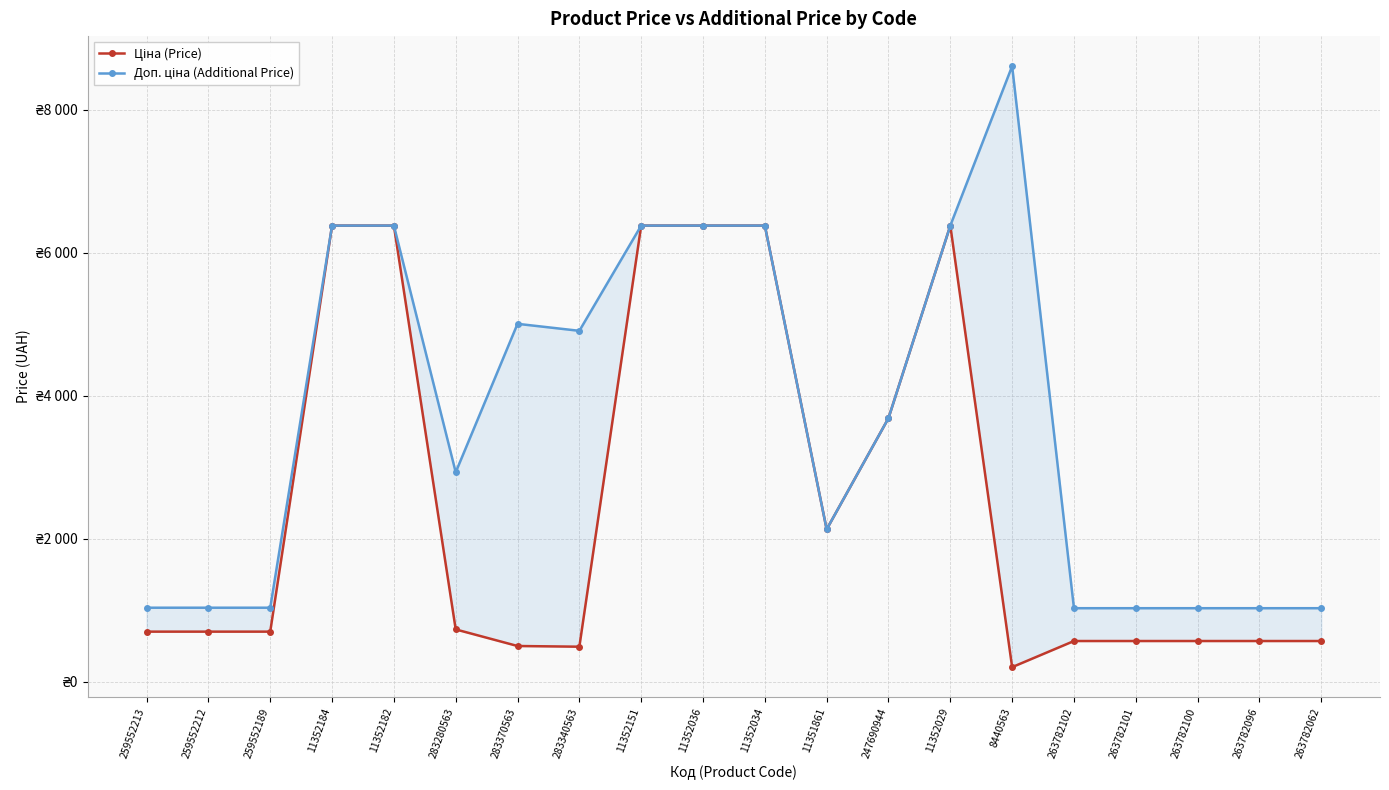

How many interior local valleys does the Доп. ціна (Additional Price) series have?

3